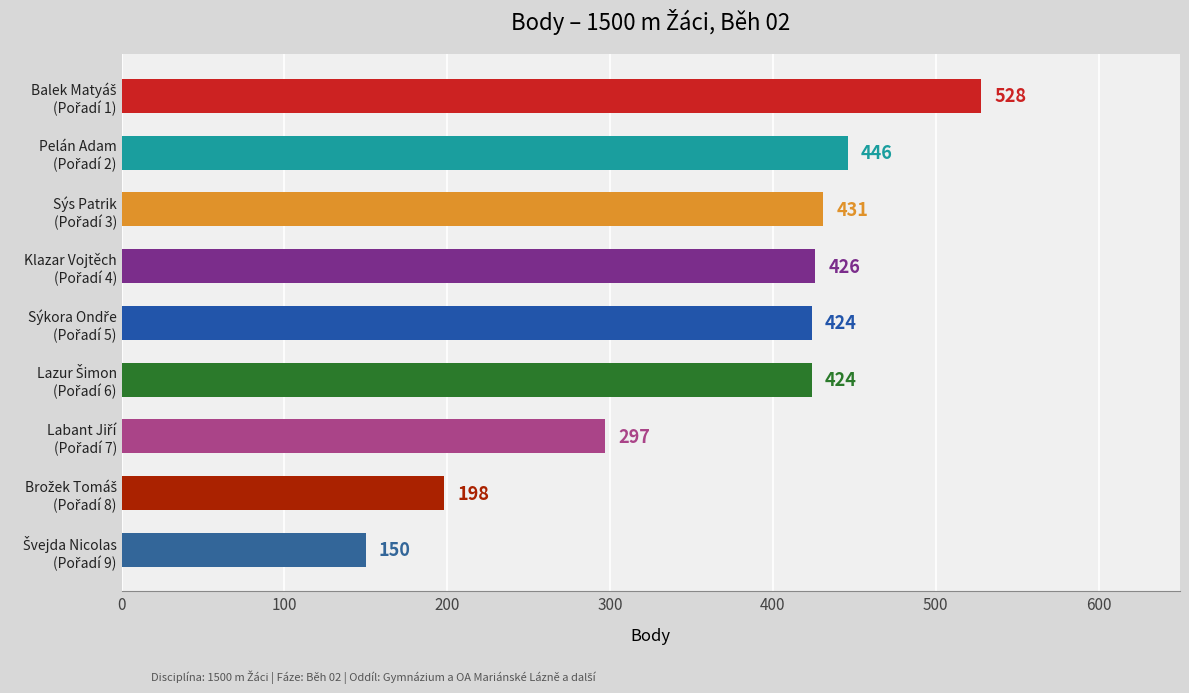

What is the minimum value shown in the chart?

150